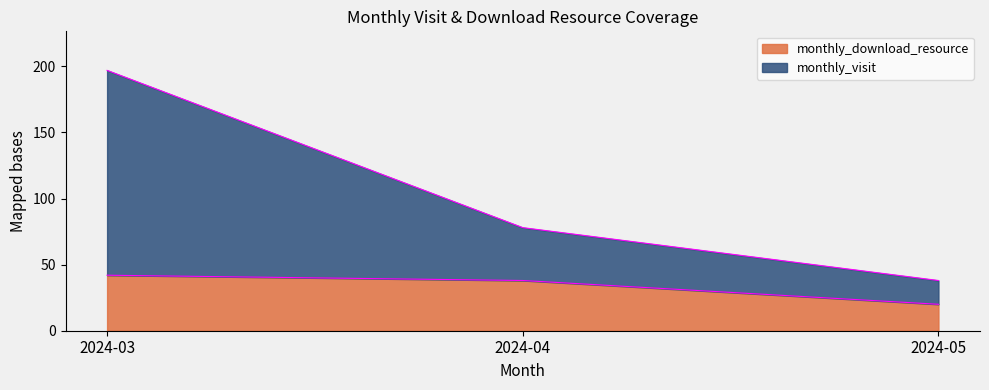

What is the difference between the monthly_download_resource values at 2024-05 and 2024-04?

18